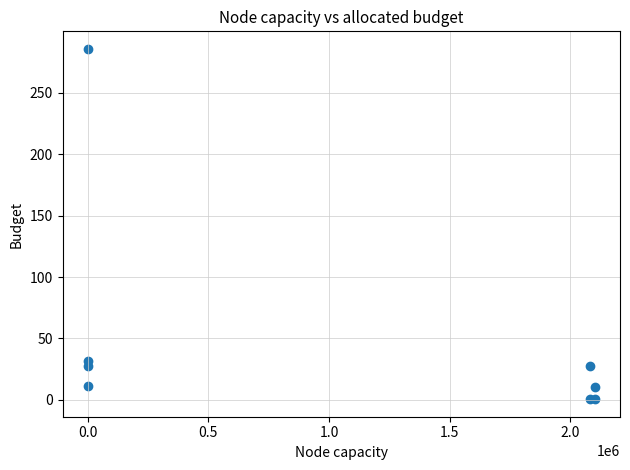

What Y value in the scatter plot is closest to 143?

31.3